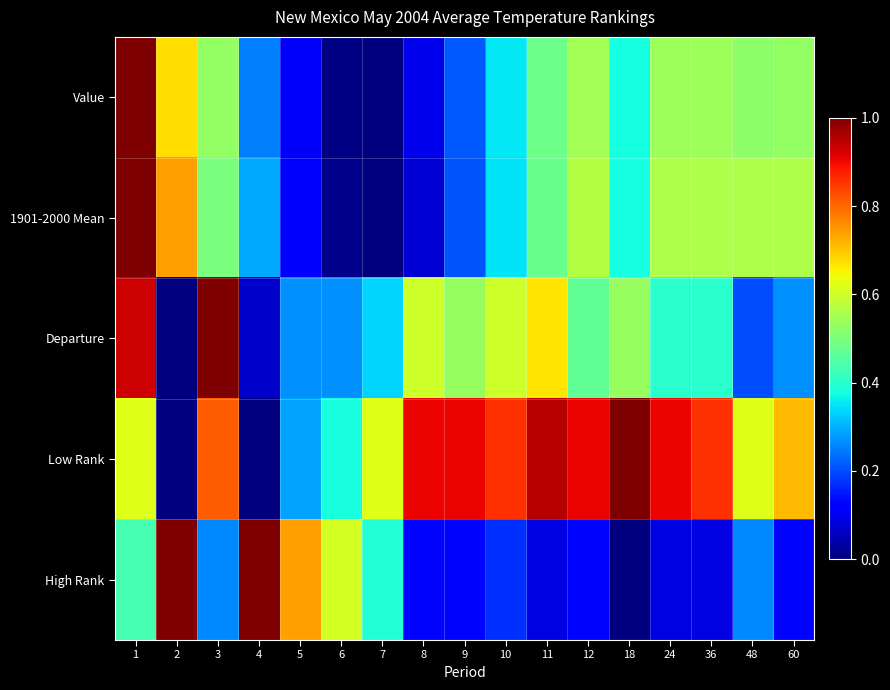

List the series in order of their peak value, lowest first.

Value, 1901-2000 Mean, Departure, Low Rank, High Rank